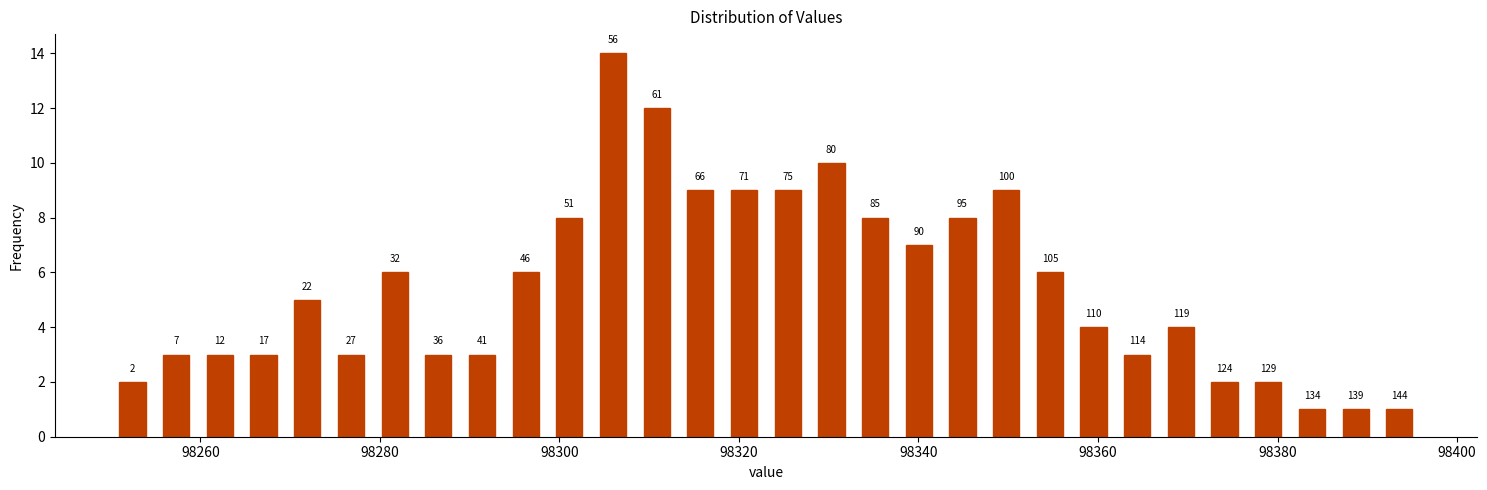

Around what value on the x-axis is the tallest bar? Give the approximate position of its centre, as read against the axis.

98306